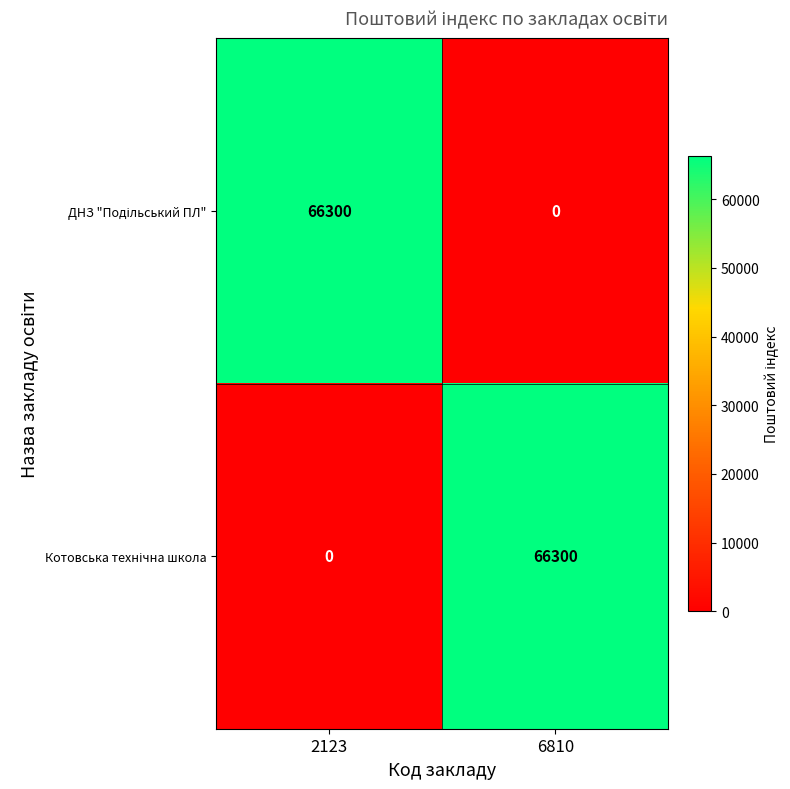

What is the spread (max minus min) of values at 2123?

66300